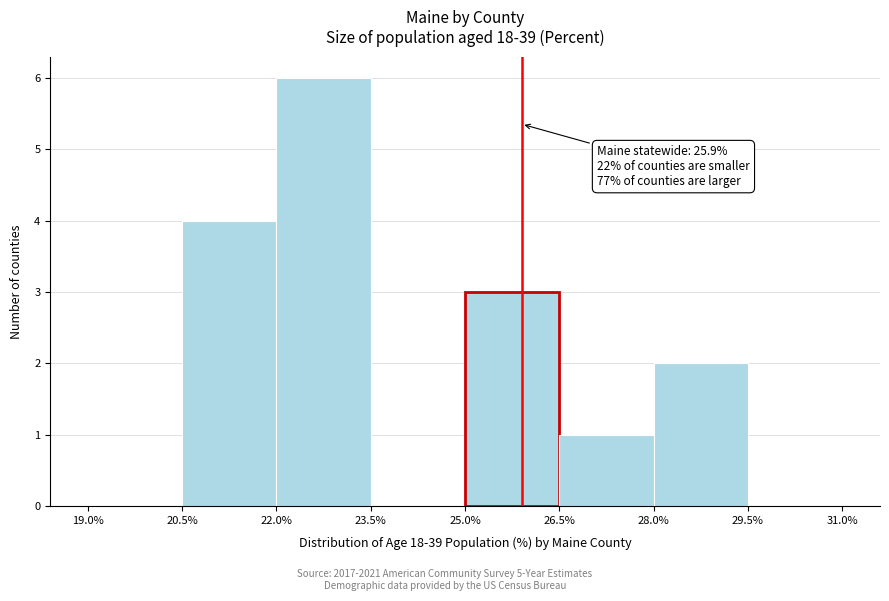

Over which range of the x-axis is the bar tallest?

22.0% to 23.5%